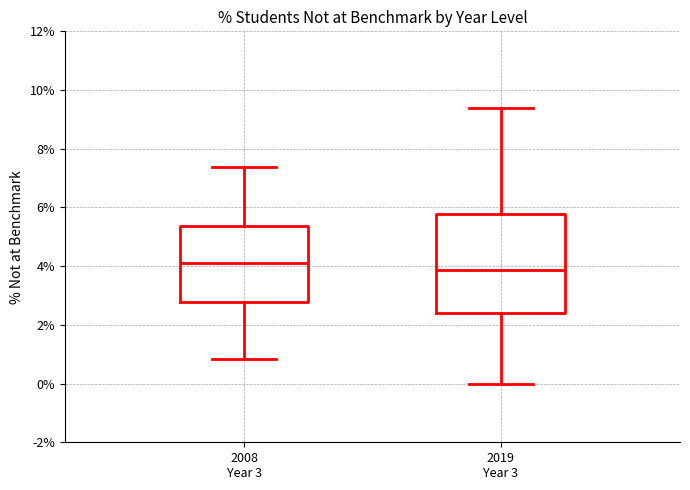

Reading left to right, transcribe this box plot: for each box, give where its median line is, the range the box spans, and where its two whiskers end, as read against the y-axis. The values are not printed on the chart, so give them approximately, as read against the axis.

2008 Year 3: median 4.2, box 2.8 to 5.4, whiskers 0.8 to 7.4
2019 Year 3: median 3.8, box 2.4 to 5.8, whiskers 0.0 to 9.4